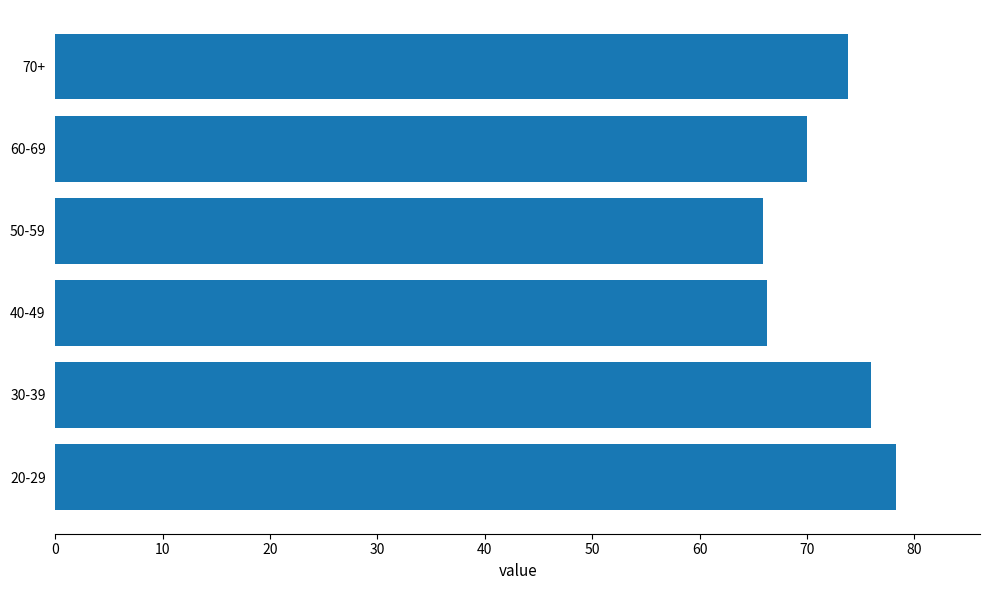

How many data points does each series have?

6